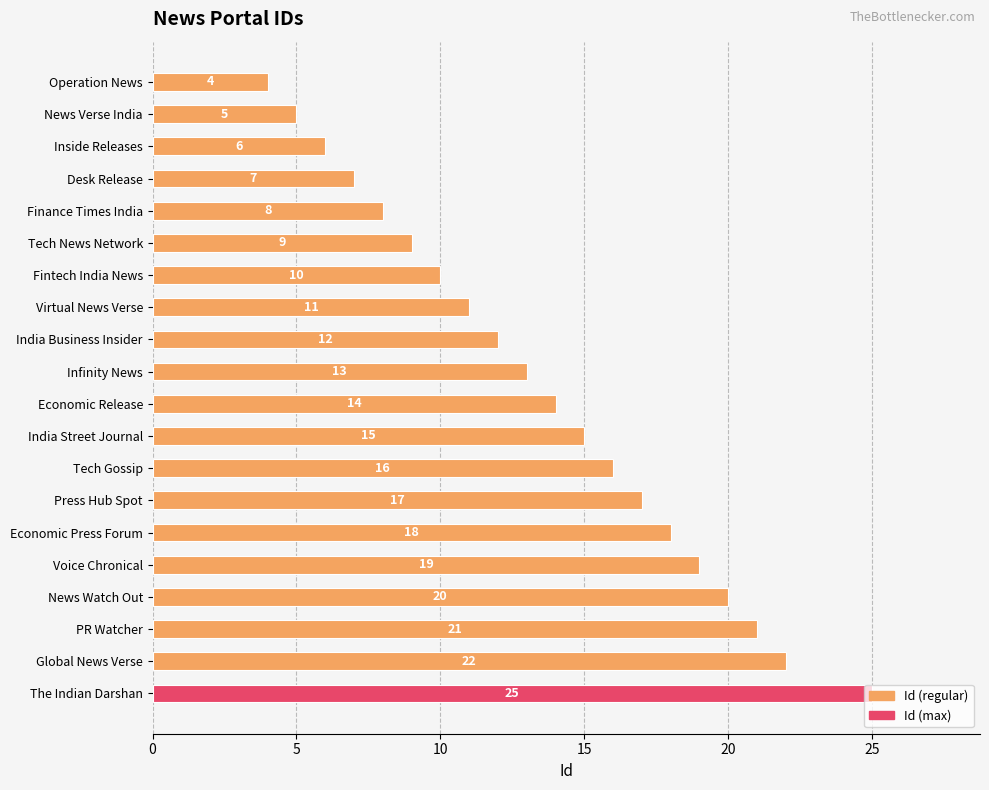

What position from the bottom is News Verse India?

19